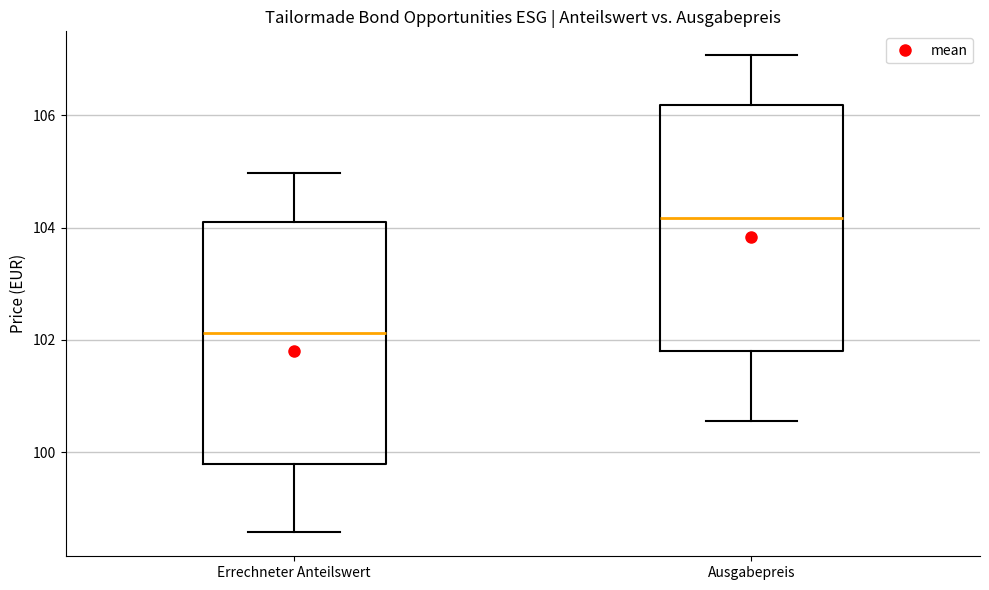

Reading left to right, read every box against the y-axis: the position of its median line, the range the box covers, and the ends of its whiskers. The values are not printed on the chart, so give them approximately, as read against the axis.

Errechneter Anteilswert: median 102.2, box 99.8 to 104.0, whiskers 98.6 to 105.0
Ausgabepreis: median 104.2, box 101.8 to 106.2, whiskers 100.6 to 107.0